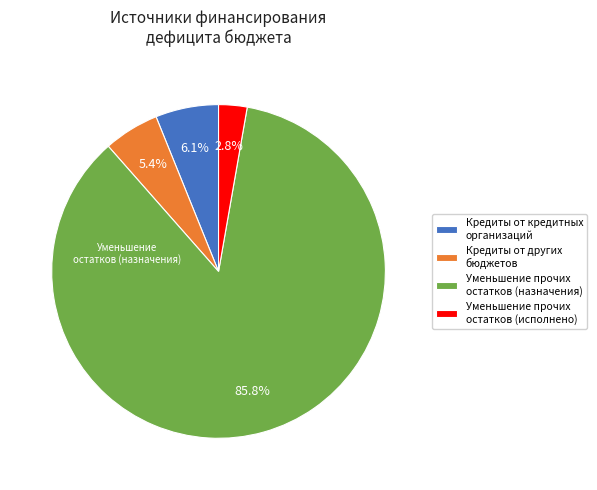

Count the number of slices in the pie.

4